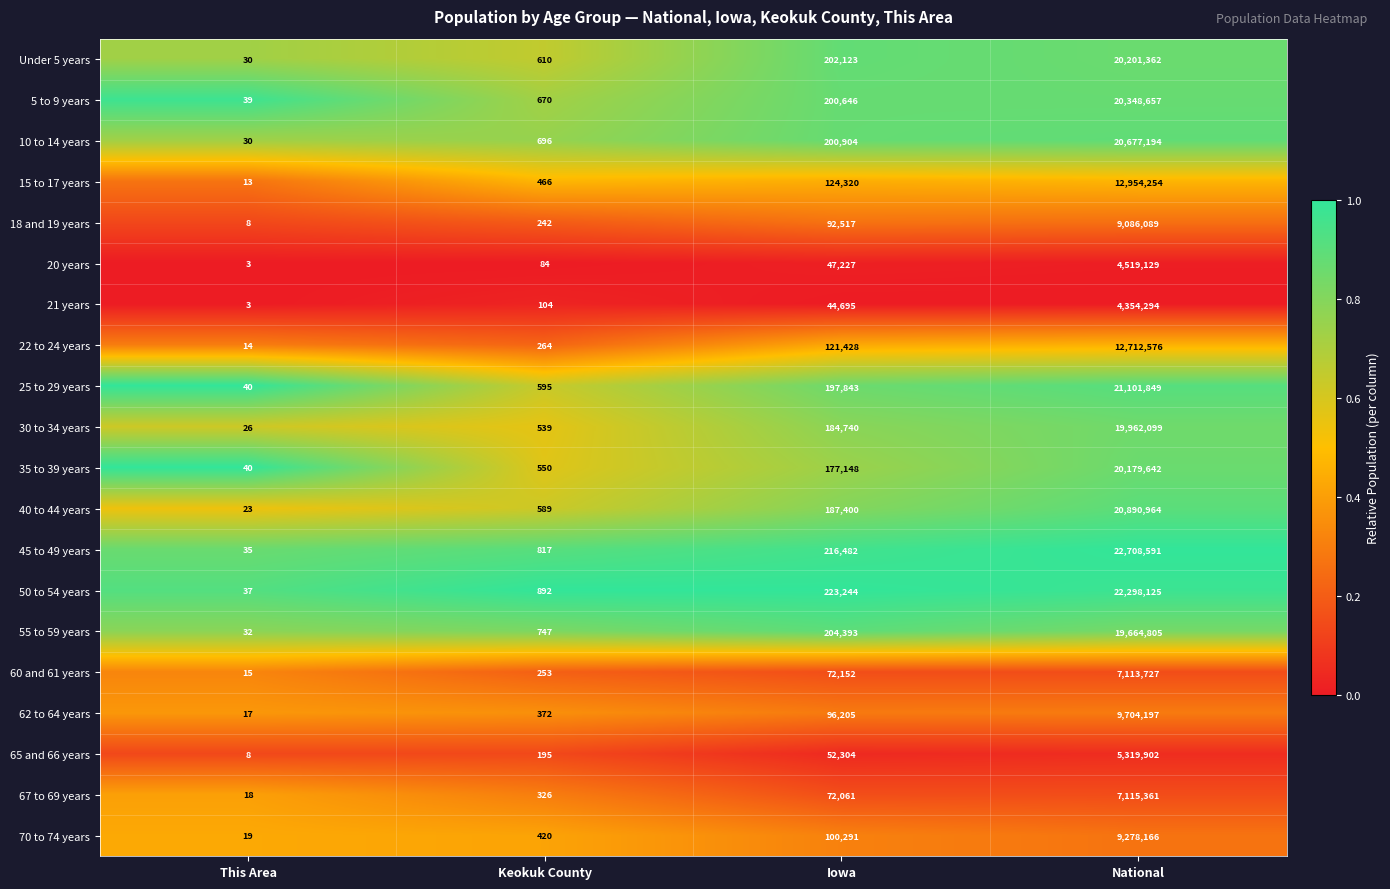

Count the number of data series in this chart.

20